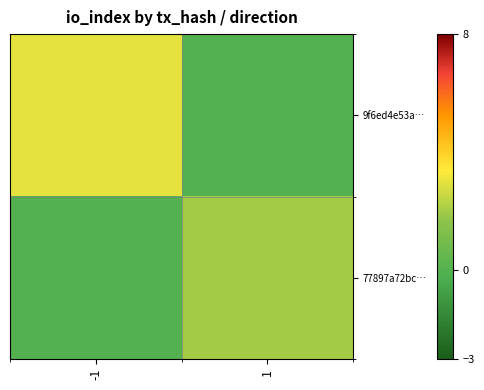

Rank the series by their maximum value, from lowest to highest.

77897a72bc…, 9f6ed4e53a…